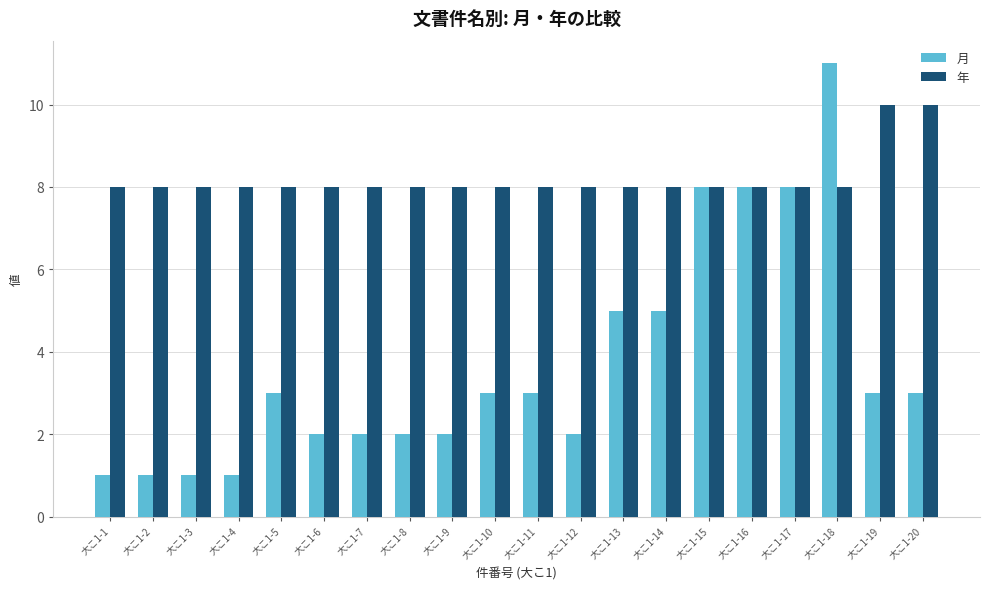

How many groups of bars are there?

20